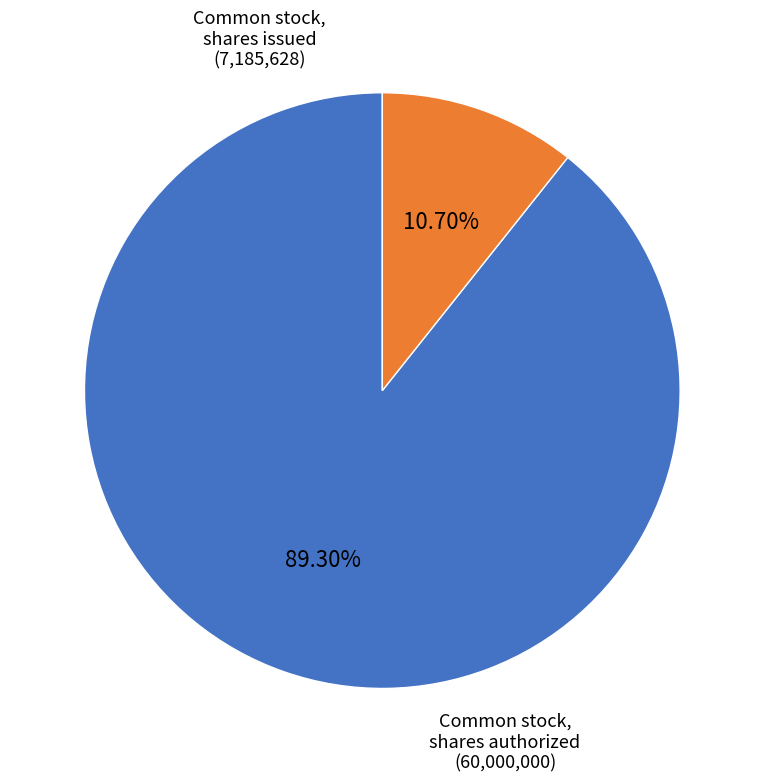

Does any single category account for the majority?

Yes